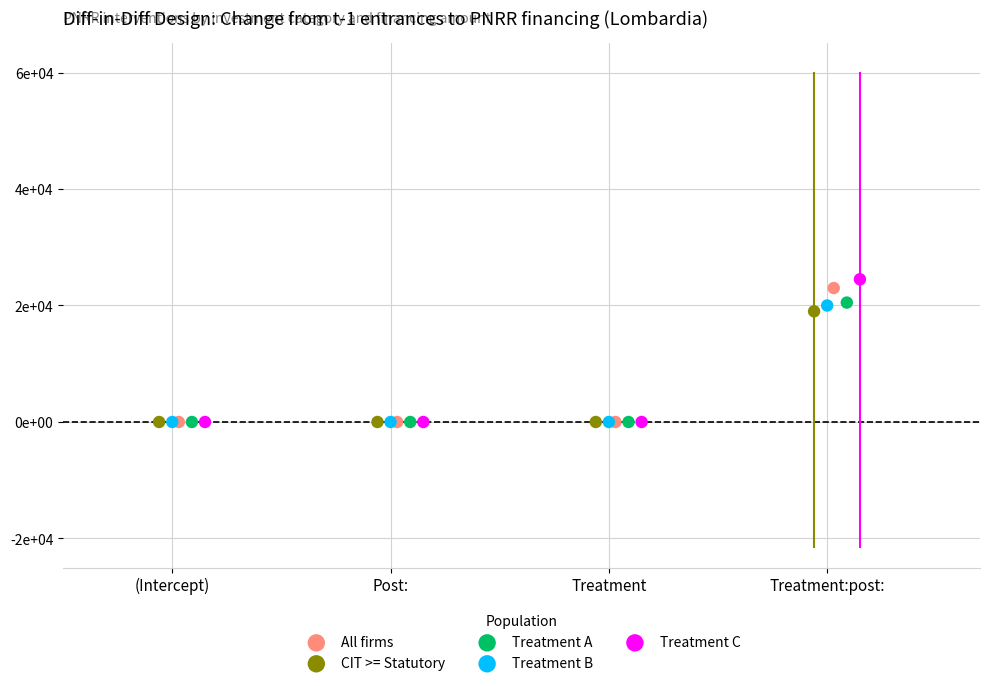

Which series has the largest Y range (max minus min)?

Treatment C